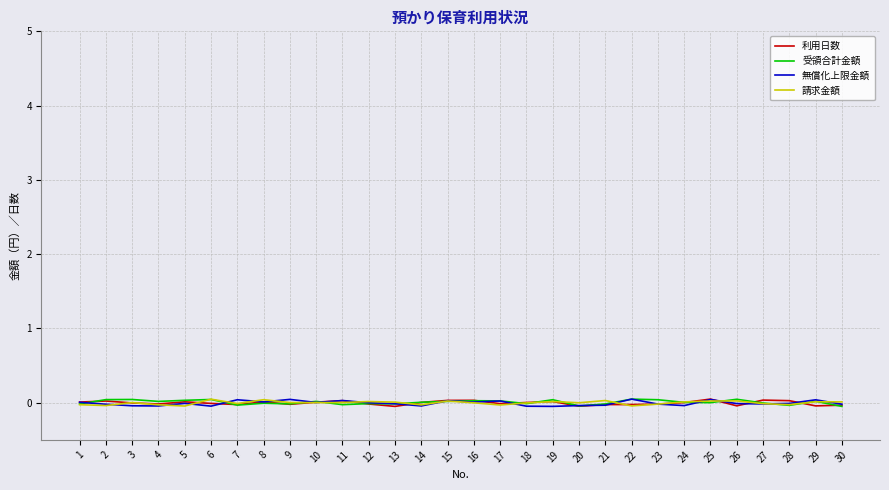

Reading right to left, transcribe all the data shown in this chart.

利用日数: 30=-0.0	29=-0.0	28=0.0	27=0.0	26=-0.0	25=0.0	24=0.0	23=-0.0	22=-0.0	21=-0.0	20=-0.0	19=0.0	18=0.0	17=-0.0	16=0.0	15=0.0	14=0.0	13=-0.0	12=-0.0	11=0.0	10=0.0	9=-0.0	8=0.0	7=-0.0	6=-0.0	5=0.0	4=-0.0	3=-0.0	2=0.0	1=0.0
受領合計金額: 30=-0.0	29=0.0	28=-0.0	27=-0.0	26=0.0	25=0.0	24=0.0	23=0.0	22=0.0	21=-0.0	20=-0.0	19=0.0	18=-0.0	17=0.0	16=0.0	15=0.0	14=0.0	13=-0.0	12=-0.0	11=-0.0	10=0.0	9=-0.0	8=-0.0	7=-0.0	6=0.0	5=0.0	4=0.0	3=0.0	2=0.0	1=-0.0
無償化上限金額: 30=-0.0	29=0.0	28=-0.0	27=-0.0	26=-0.0	25=0.0	24=-0.0	23=-0.0	22=0.0	21=-0.0	20=-0.0	19=-0.0	18=-0.0	17=0.0	16=0.0	15=0.0	14=-0.0	13=-0.0	12=-0.0	11=0.0	10=0.0	9=0.0	8=0.0	7=0.0	6=-0.0	5=-0.0	4=-0.0	3=-0.0	2=-0.0	1=0.0
請求金額: 30=0.0	29=0.0	28=-0.0	27=-0.0	26=0.0	25=0.0	24=0.0	23=-0.0	22=-0.0	21=0.0	20=-0.0	19=0.0	18=-0.0	17=-0.0	16=-0.0	15=0.0	14=-0.0	13=0.0	12=0.0	11=0.0	10=0.0	9=0.0	8=0.0	7=-0.0	6=0.0	5=-0.0	4=-0.0	3=0.0	2=-0.0	1=-0.0